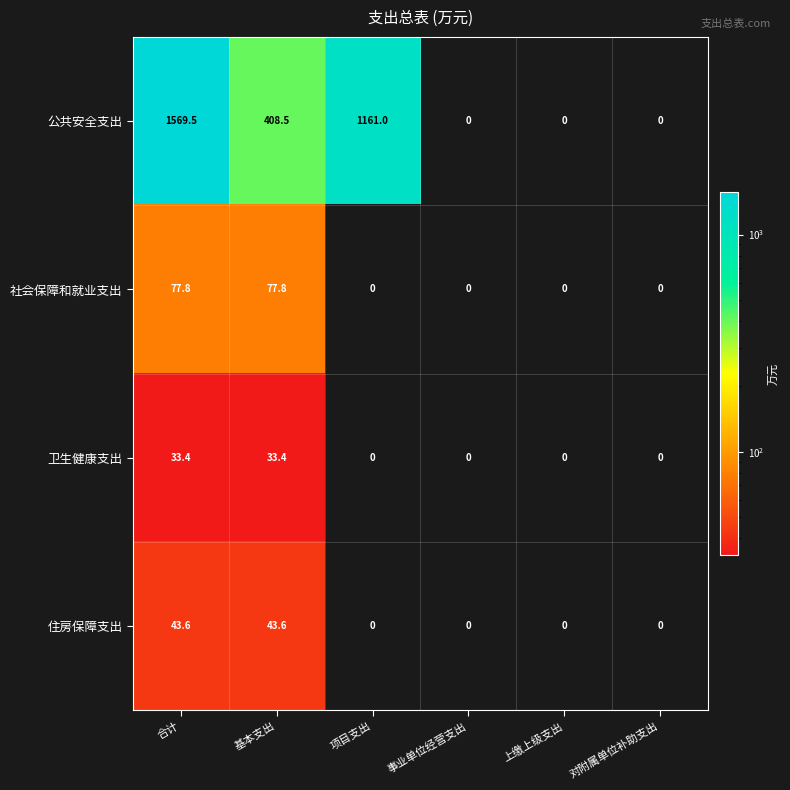

Which series has the largest total across all categories?

公共安全支出